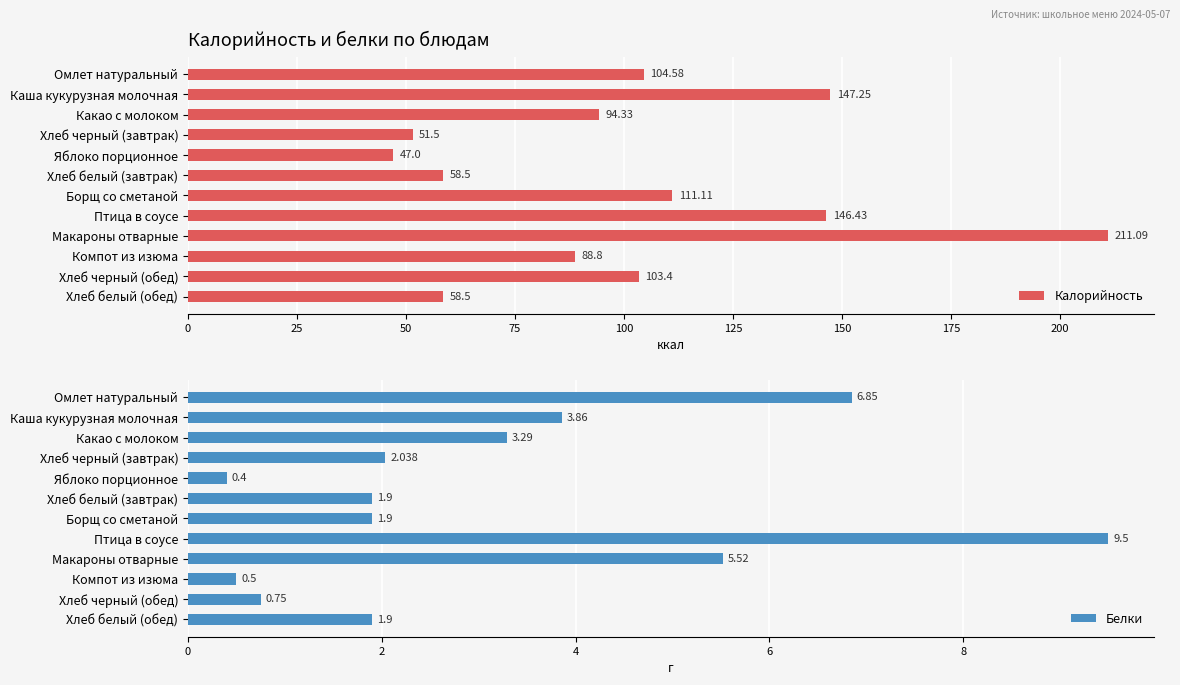

Which series has the largest total across all categories?

Калорийность